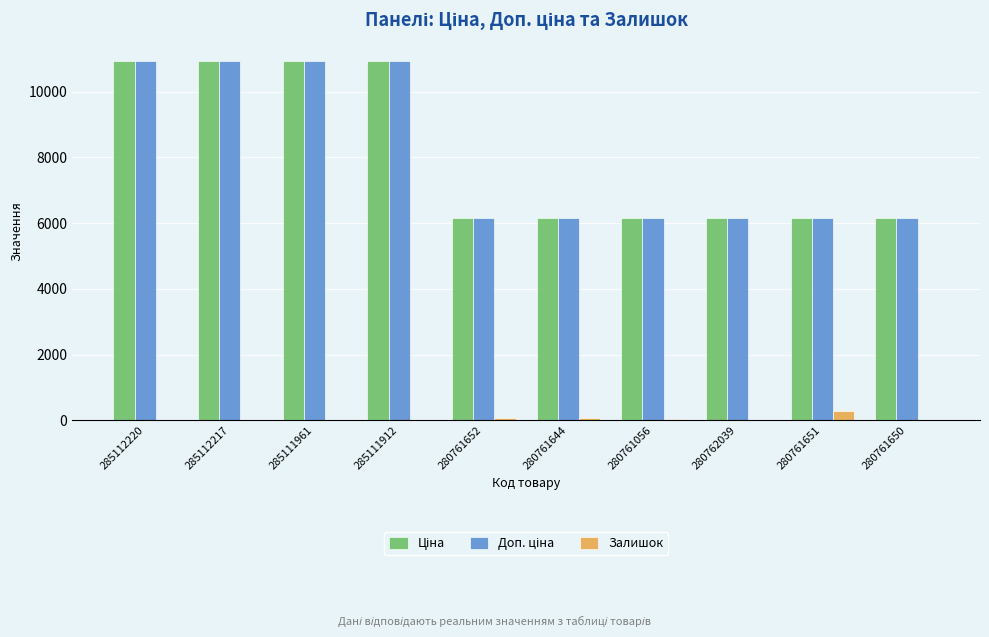

What is the total value across all series at 280761651?

12562.5